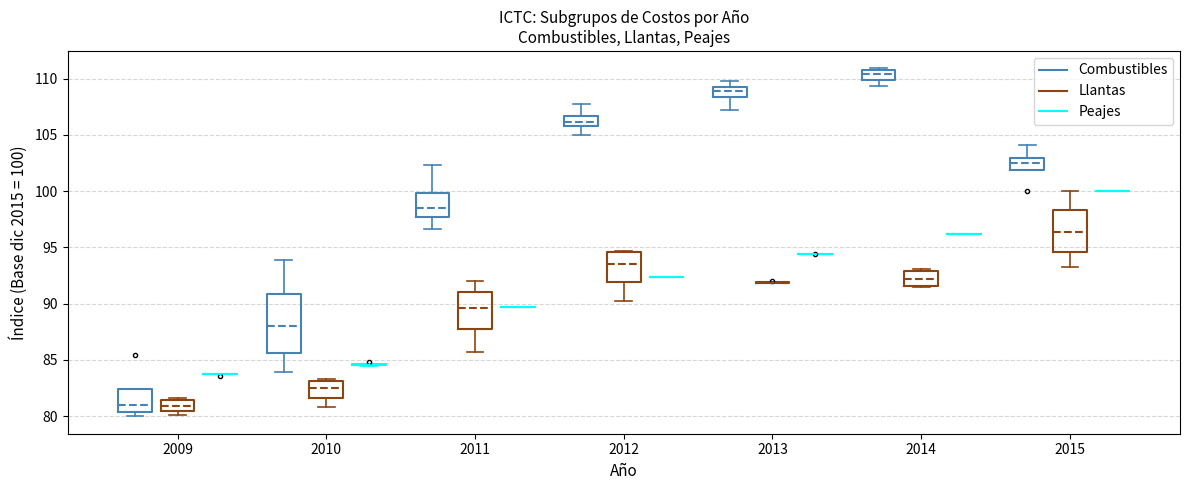

Which box is the tallest, from its lower edge to its upper edge?

2010 (Combustibles)